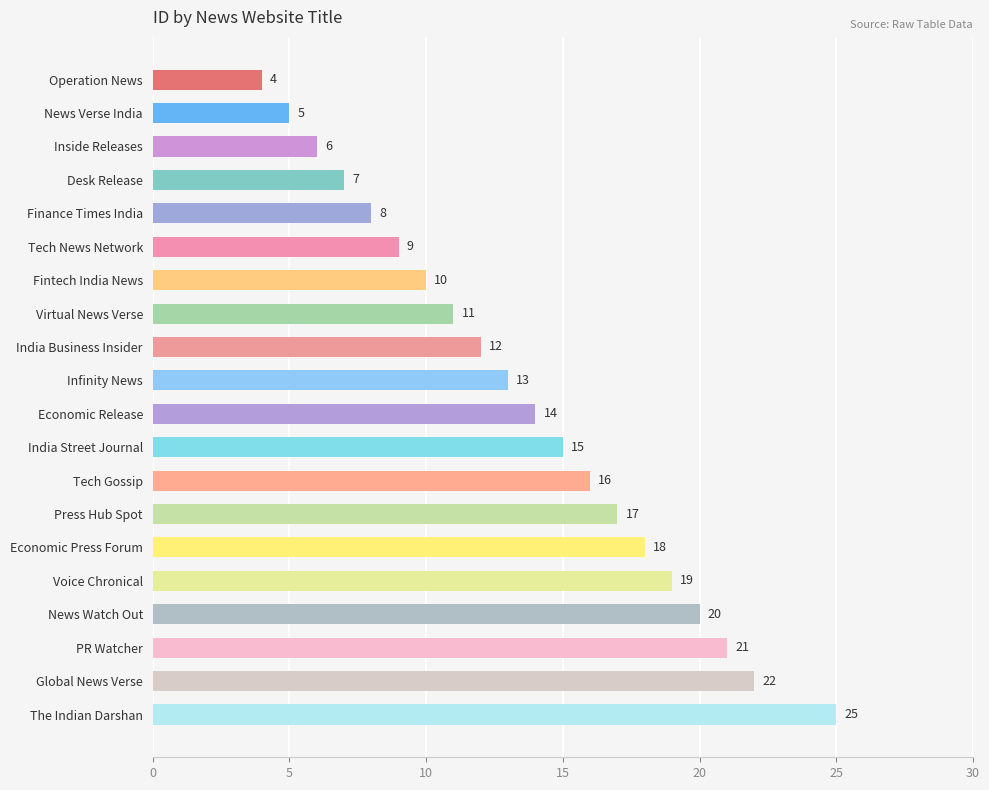

How many categories are shown in the chart?

20